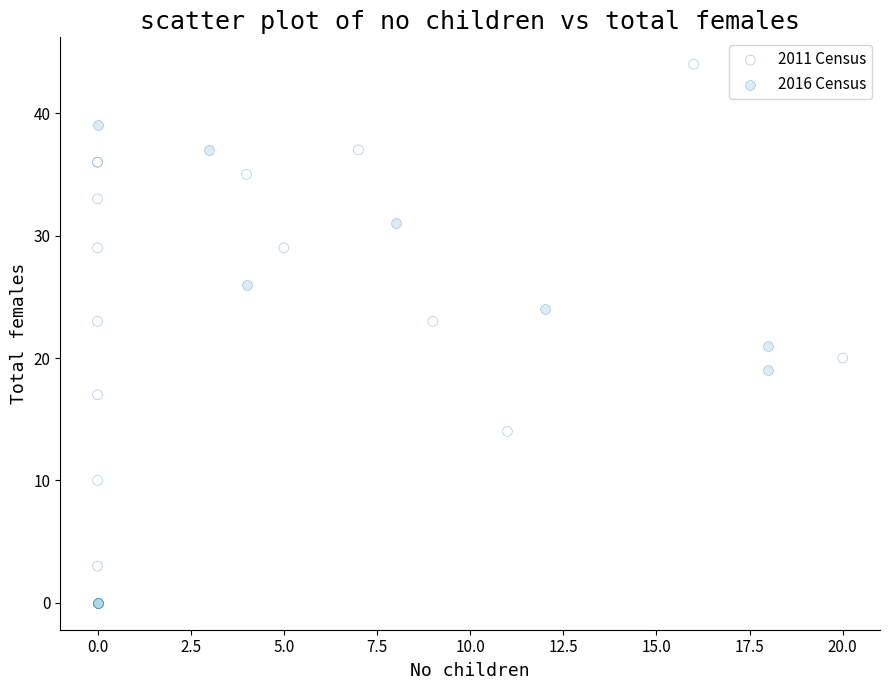

Which series reaches the maximum Y coordinate?

2011 Census